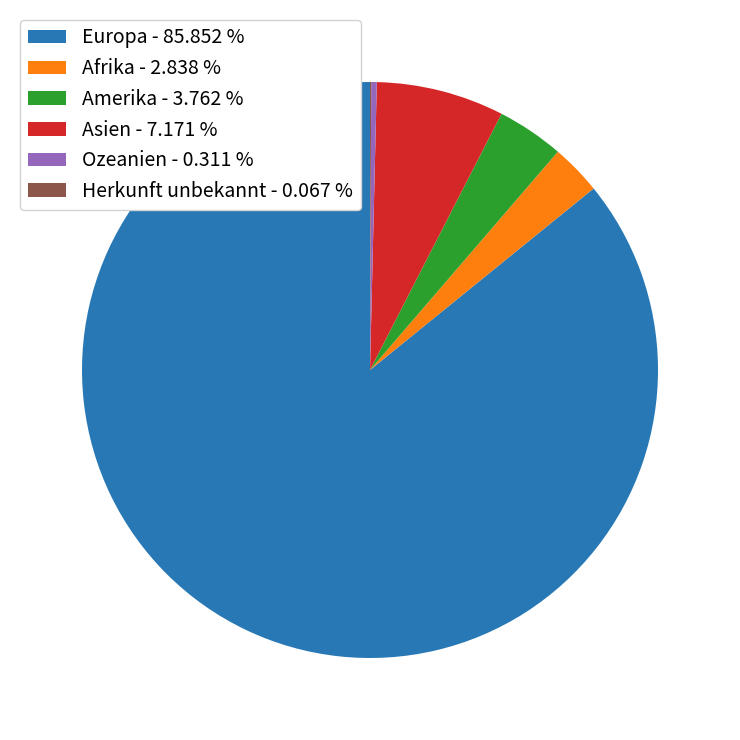

Do Amerika - 3.762 % and Afrika - 2.838 % together represent more than half of the pie?

No